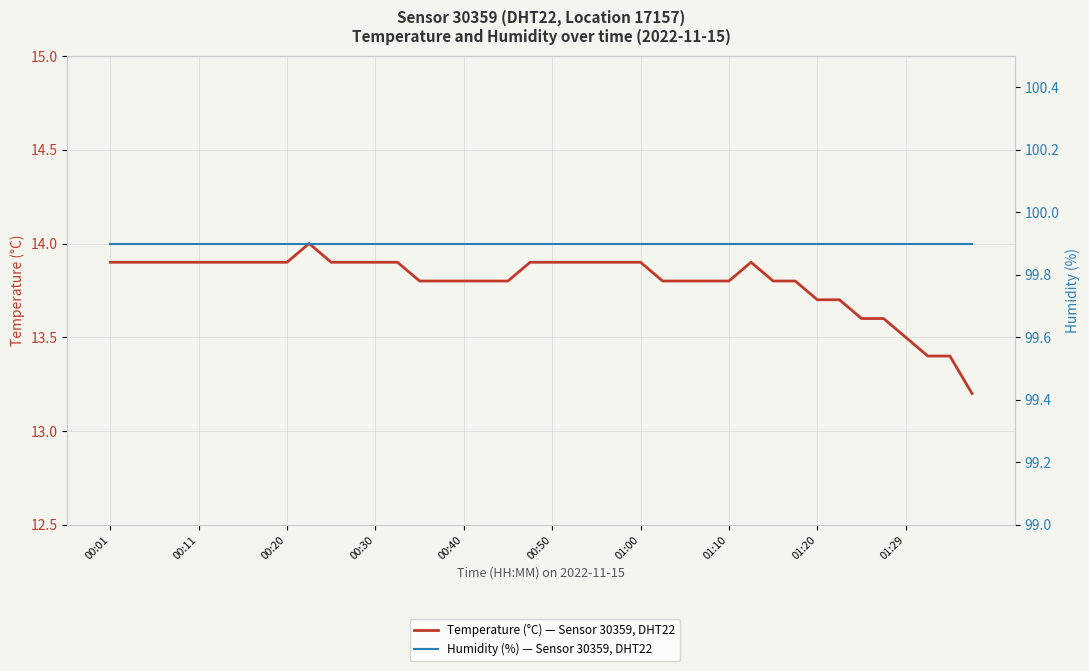

True or false: Humidity (%) and Temperature (°C) intersect in this chart.

False